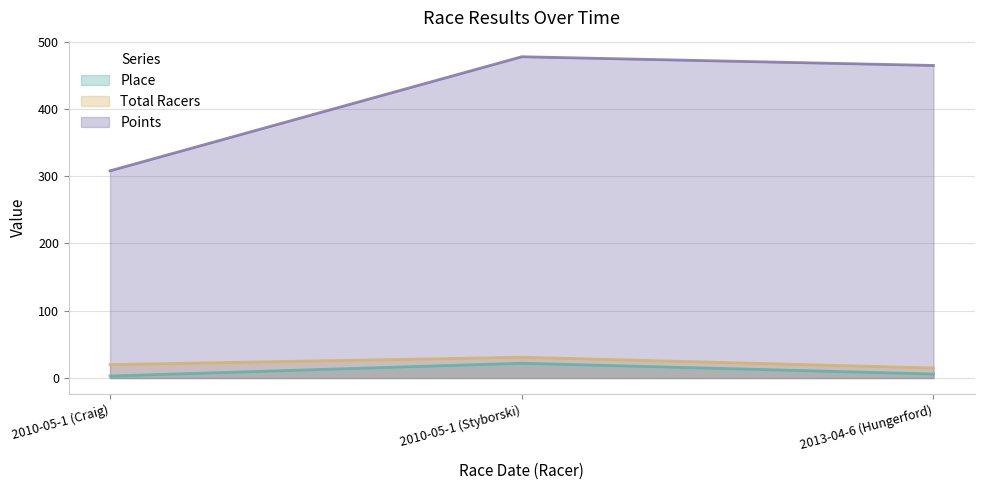

Which series changed the most between 2010-05-1 (Styborski) and 2013-04-6 (Hungerford)?

Place